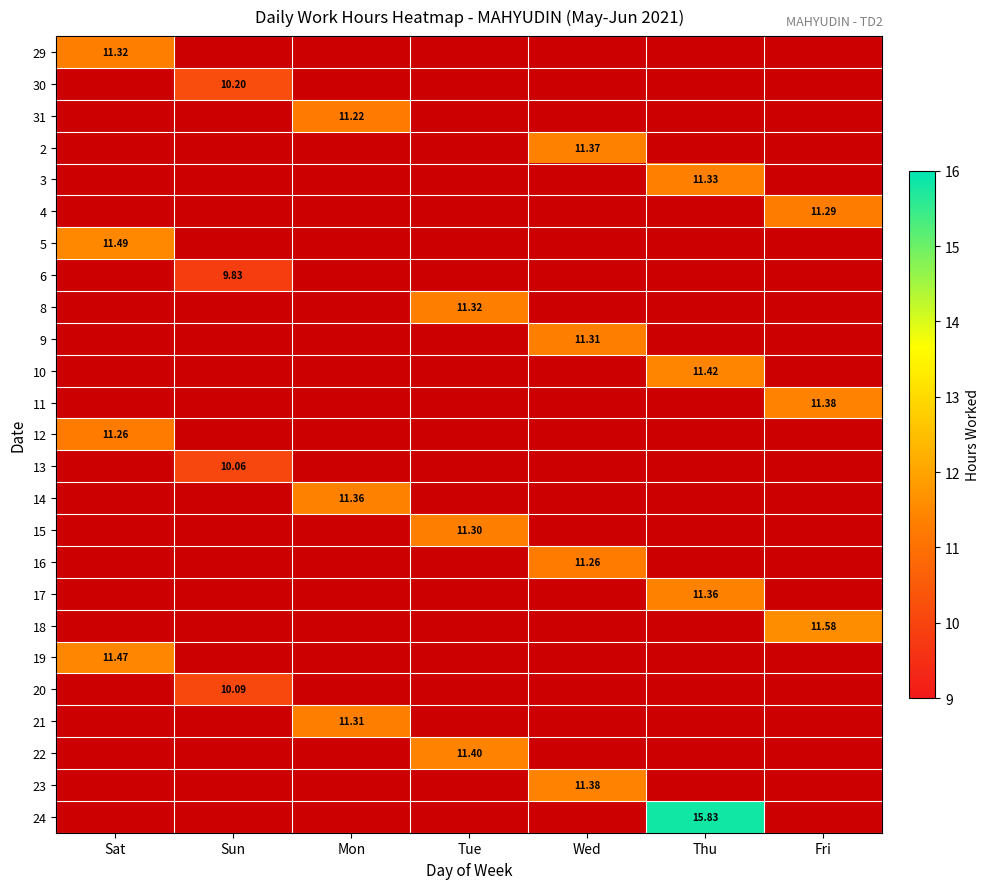

Is the value of 8 at Wed greater than the value of 9 at Wed?

No